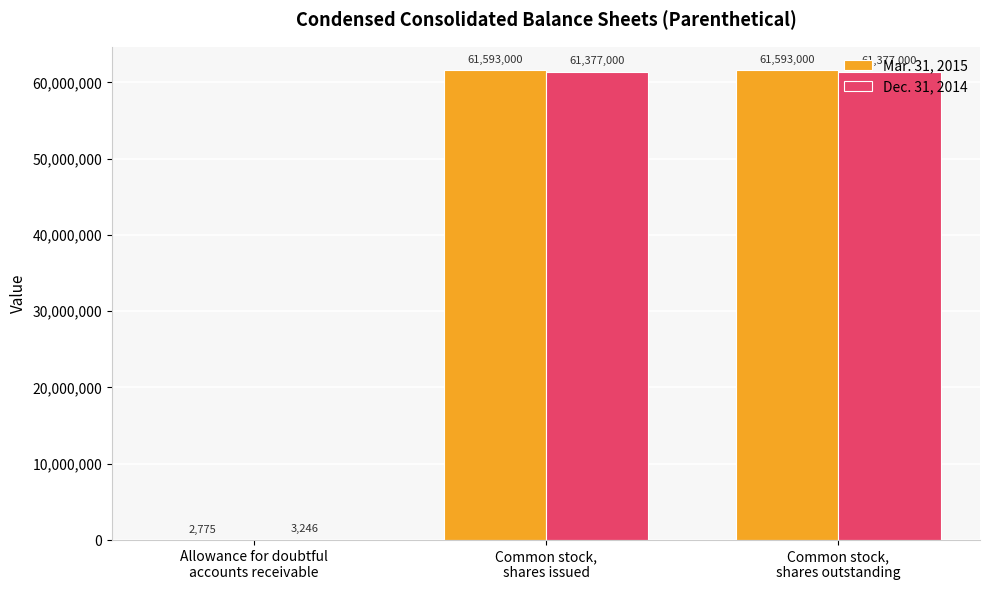

Reading left to right, what are all the values shown in this chart?

Mar. 31, 2015: Allowance for doubtful
accounts receivable=2775	Common stock,
shares issued=61593000	Common stock,
shares outstanding=61593000
Dec. 31, 2014: Allowance for doubtful
accounts receivable=3246	Common stock,
shares issued=61377000	Common stock,
shares outstanding=61377000